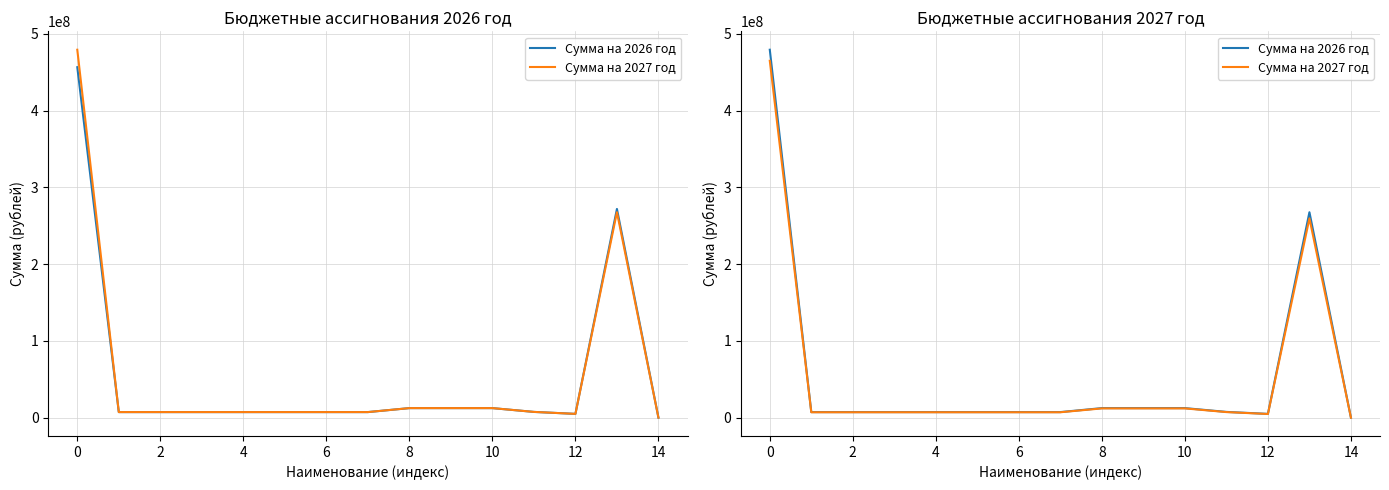

List the series in order of their peak value, highest first.

Сумма на 2026 год, Сумма на 2027 год